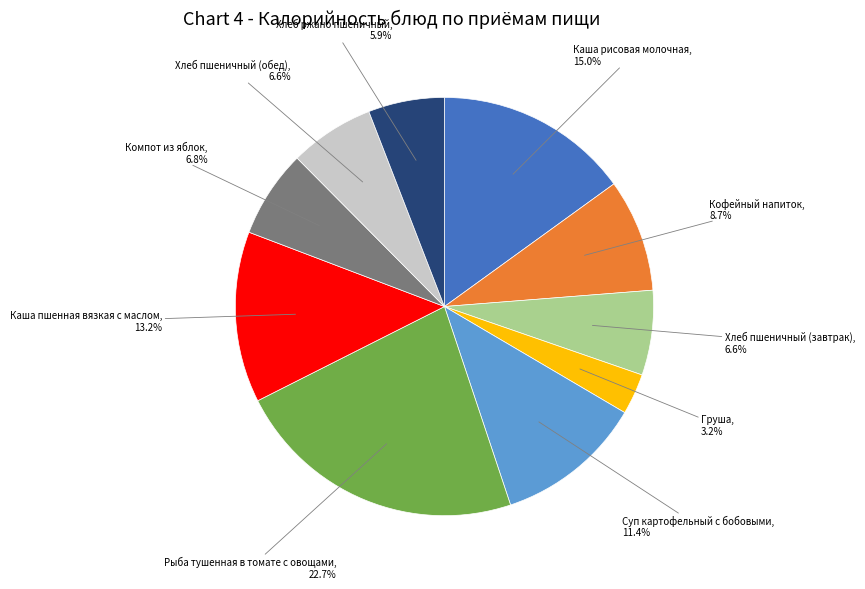

Is there any slice that represents more than half of the pie?

No